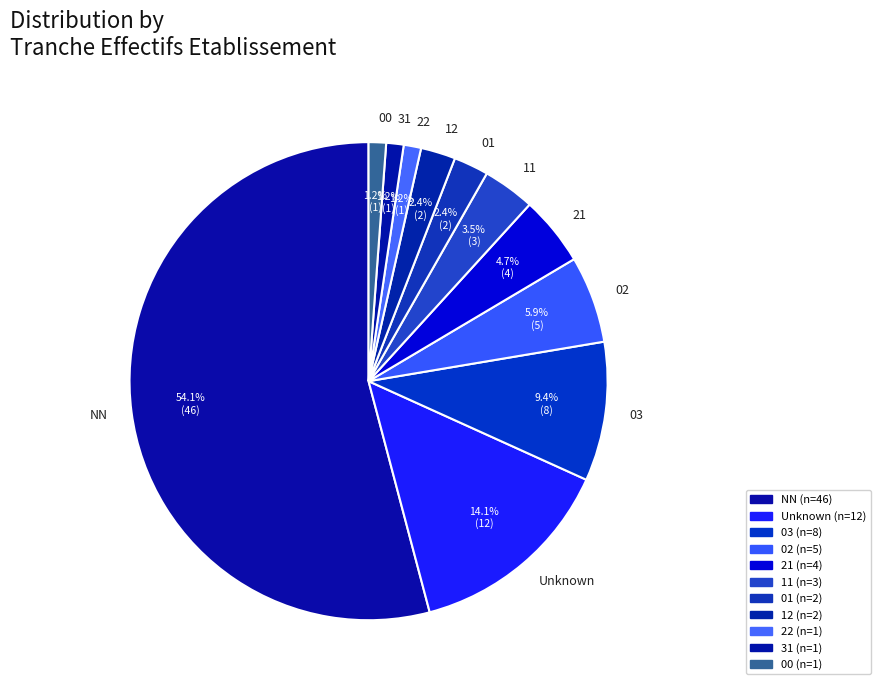

Combined, do NN and 31 account for over 50%?

Yes